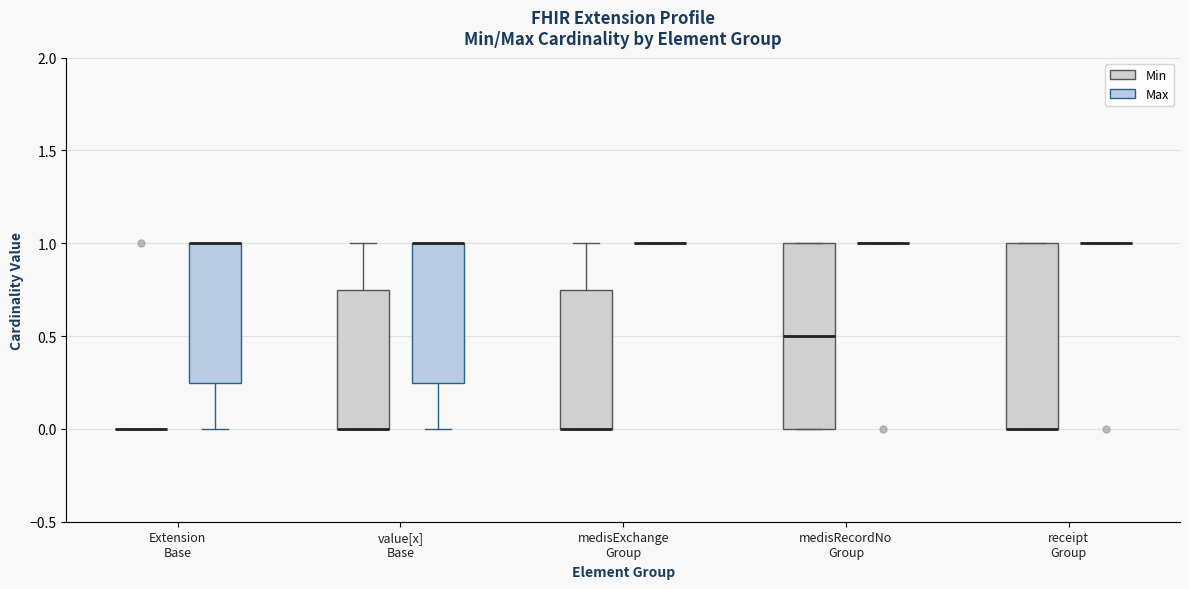

Where is the upper edge of the box for Extension Base (Max) on the y-axis? The values are not printed on the chart, so give them approximately, as read against the axis.

1.00